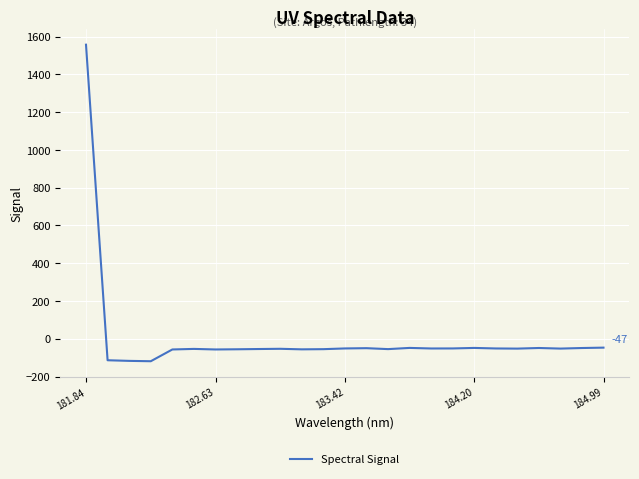

What is the minimum value shown in the chart?

-118.9